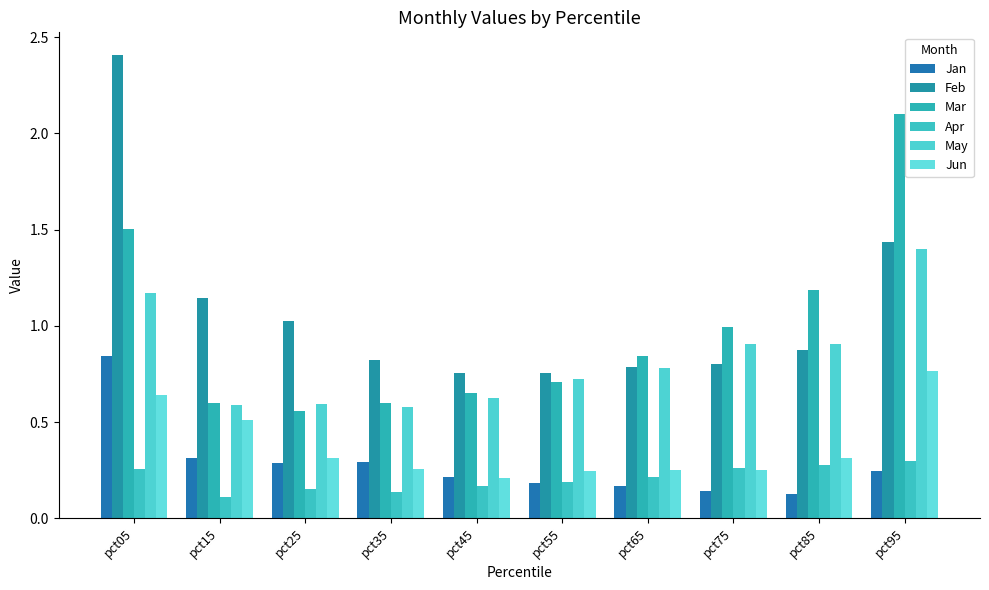

How many bars are there in each group?

6